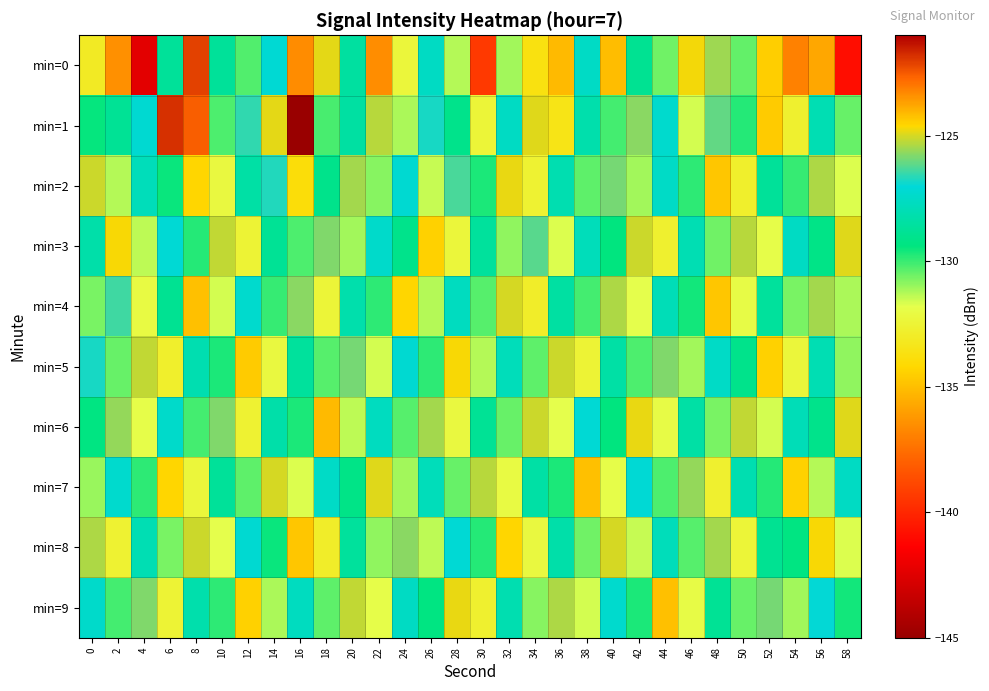

Reading right to left, transcribe all the data shown in this chart.

min=0: 58=-140.9	56=-123.8	54=-136.9	52=-124.5	50=-130.5	48=-125.5	46=-124.7	44=-130.6	42=-128.9	40=-135.0	38=-127.6	36=-124.1	34=-133.7	32=-131.1	30=-139.4	28=-131.3	26=-127.6	24=-132.3	22=-123.4	20=-128.5	18=-124.9	16=-136.6	14=-127.2	12=-130.3	10=-128.7	8=-122.1	6=-128.7	4=-142.4	2=-123.4	0=-133.1
min=1: 58=-130.5	56=-128.0	54=-132.7	52=-124.4	50=-129.8	48=-126.1	46=-131.6	44=-127.3	42=-125.7	40=-130.1	38=-128.2	36=-133.5	34=-124.9	32=-127.6	30=-132.4	28=-129.1	26=-126.8	24=-131.2	22=-125.3	20=-128.5	18=-130.2	16=-145.2	14=-124.9	12=-126.6	10=-130.2	8=-122.6	6=-121.8	4=-127.2	2=-128.8	0=-129.5
min=2: 58=-131.7	56=-125.4	54=-130.0	52=-128.7	50=-132.8	48=-124.3	46=-129.9	44=-127.5	42=-131.1	40=-125.9	38=-130.4	36=-128.1	34=-132.6	32=-124.8	30=-129.7	28=-126.3	26=-131.5	24=-127.2	22=-130.8	20=-125.5	18=-129.1	16=-133.9	14=-126.7	12=-128.4	10=-132.2	8=-124.6	6=-129.5	4=-127.8	2=-131.3	0=-125.1
min=3: 58=-124.9	56=-129.2	54=-127.6	52=-131.9	50=-125.3	48=-130.6	46=-128.0	44=-132.7	42=-125.1	40=-129.4	38=-127.8	36=-131.7	34=-126.2	32=-130.9	30=-128.6	28=-132.3	26=-124.5	24=-129.1	22=-127.4	20=-131.1	18=-125.8	16=-130.2	14=-128.8	12=-132.5	10=-125.2	8=-129.8	6=-127.1	4=-131.4	2=-124.7	0=-128.3
min=4: 58=-131.2	56=-125.5	54=-130.7	52=-128.6	50=-132.0	48=-124.3	46=-129.6	44=-127.9	42=-131.8	40=-125.4	38=-130.1	36=-128.5	34=-132.9	32=-125.0	30=-130.3	28=-127.7	26=-131.3	24=-124.6	22=-129.9	20=-128.2	18=-132.4	16=-125.7	14=-130.0	12=-127.3	10=-131.6	8=-124.2	6=-128.9	4=-132.1	2=-126.4	0=-130.7
min=5: 58=-130.9	56=-128.0	54=-132.3	52=-124.5	50=-129.1	48=-127.5	46=-131.1	44=-125.8	42=-130.2	40=-128.4	38=-132.5	36=-125.1	34=-130.4	32=-127.8	30=-131.3	28=-124.7	26=-129.9	24=-127.2	22=-131.6	20=-125.9	18=-130.3	16=-128.6	14=-132.2	12=-124.4	10=-129.7	8=-128.1	6=-132.8	4=-125.2	2=-130.5	0=-126.8
min=6: 58=-124.9	56=-129.1	54=-127.9	52=-131.6	50=-125.2	48=-130.7	46=-128.4	44=-132.0	42=-124.8	40=-129.4	38=-127.1	36=-131.8	34=-125.1	32=-130.5	30=-128.8	28=-132.2	26=-125.5	24=-130.3	22=-127.7	20=-131.4	18=-124.1	16=-129.7	14=-128.3	12=-132.6	10=-125.8	8=-130.1	6=-127.4	4=-131.9	2=-125.6	0=-129.3
min=7: 58=-127.6	56=-131.3	54=-124.5	52=-129.8	50=-128.1	48=-132.7	46=-125.6	44=-130.2	42=-127.1	40=-131.9	38=-124.2	36=-129.7	34=-128.4	32=-132.1	30=-125.3	28=-130.5	26=-127.8	24=-131.1	22=-124.9	20=-129.2	18=-127.5	16=-131.7	14=-125.0	12=-130.4	10=-128.7	8=-132.3	6=-124.6	4=-129.9	2=-127.3	0=-131.0
min=8: 58=-131.7	56=-124.7	54=-129.3	52=-128.9	50=-132.4	48=-125.5	46=-130.3	44=-127.8	42=-131.5	40=-125.0	38=-130.6	36=-128.3	34=-132.2	32=-124.6	30=-129.8	28=-127.1	26=-131.4	24=-125.7	22=-130.9	20=-128.6	18=-132.9	16=-124.3	14=-129.5	12=-127.2	10=-131.8	8=-125.1	6=-130.7	4=-128.0	2=-132.6	0=-125.4
min=9: 58=-129.6	56=-127.0	54=-131.1	52=-125.9	50=-130.5	48=-128.8	46=-132.0	44=-124.2	42=-129.7	40=-127.3	38=-131.6	36=-125.4	34=-130.8	32=-128.1	30=-132.7	28=-124.8	26=-129.3	24=-127.6	22=-131.9	20=-125.2	18=-130.4	16=-127.7	14=-131.2	12=-124.5	10=-129.9	8=-128.2	6=-132.5	4=-125.8	2=-130.1	0=-127.4